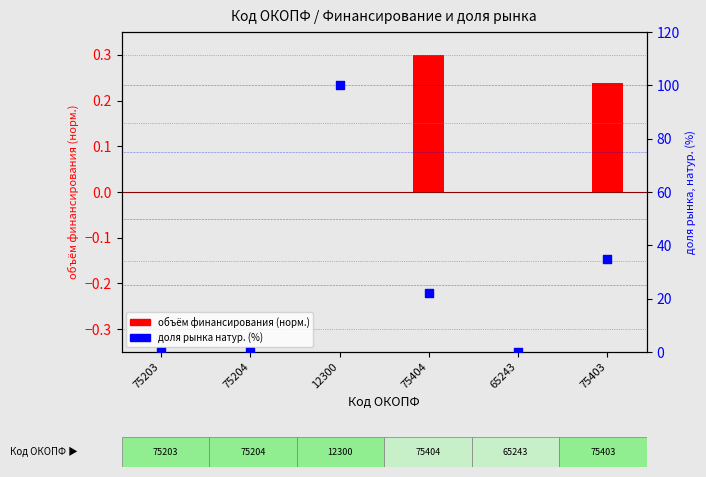

Which series has the largest total across all categories?

доля рынка натур. (%)